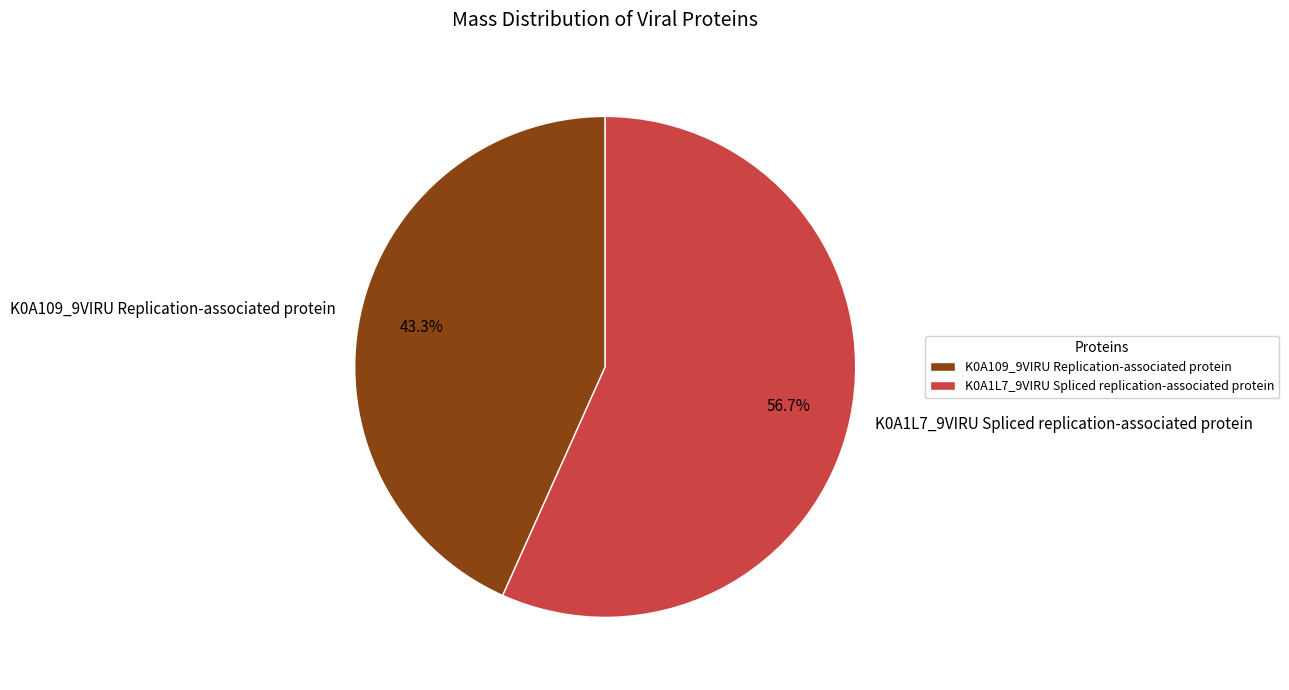

Is there a majority slice in this chart?

Yes